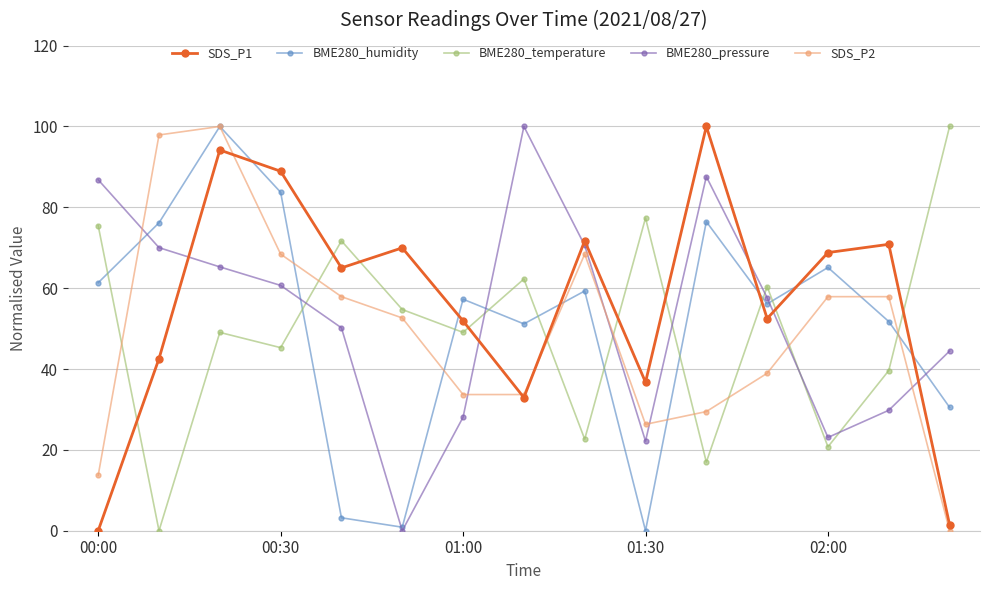

How many categories are shown in the chart?

15